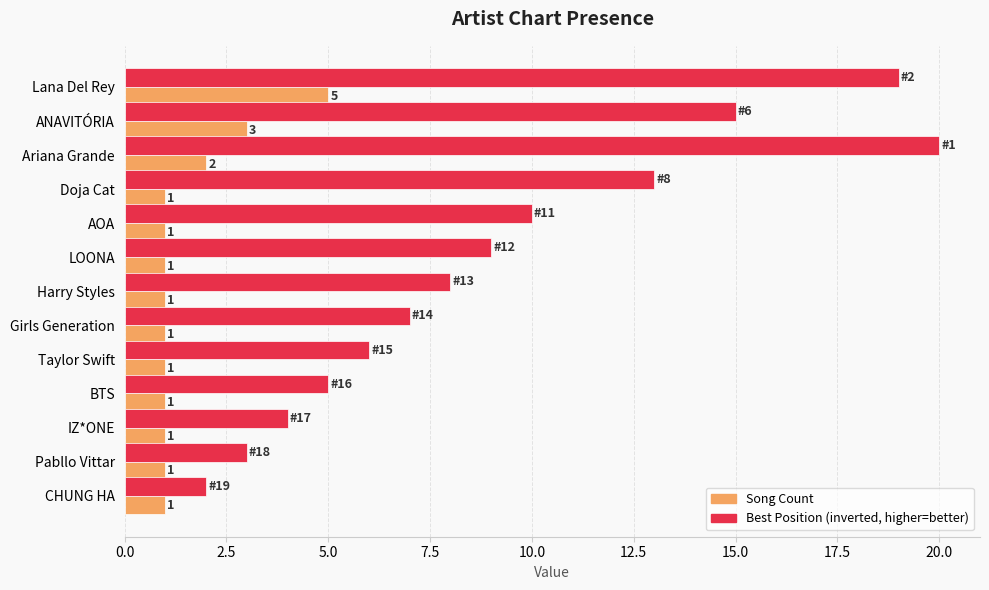

What is the total value across all series at Doja Cat?

14